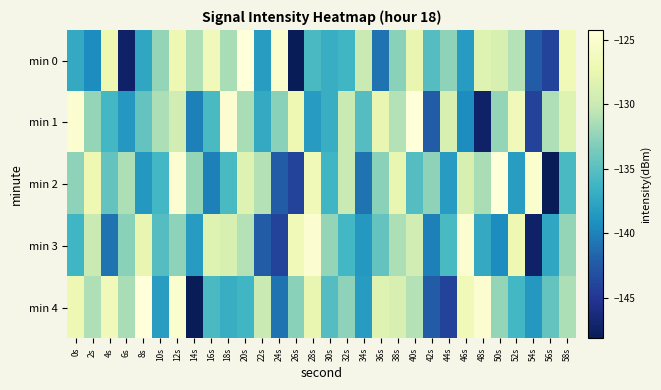

What is the difference between the highest and lowest values at 10s?

6.8